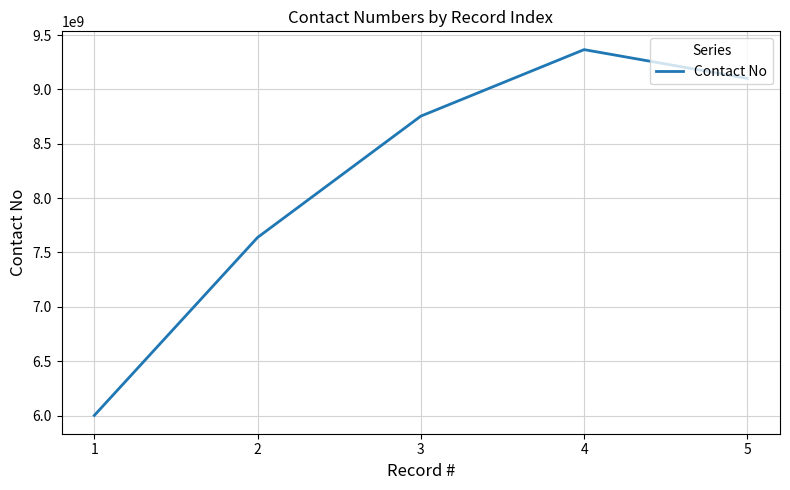

Is it true that the value at 1 is 6000954109?

True